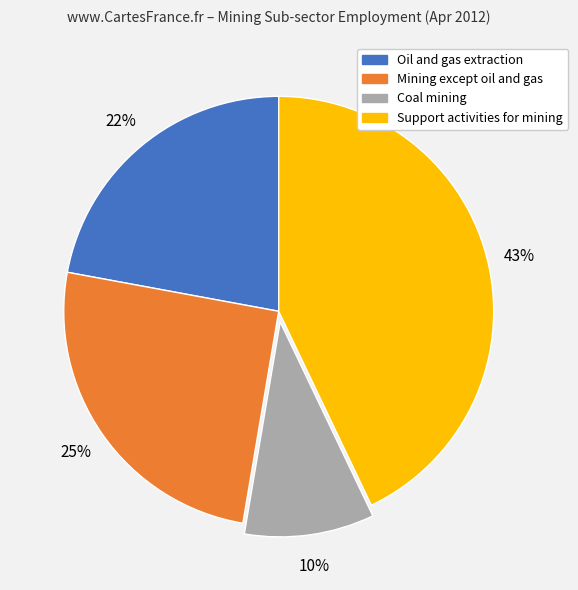

Is Support activities for mining the majority of the pie?

No